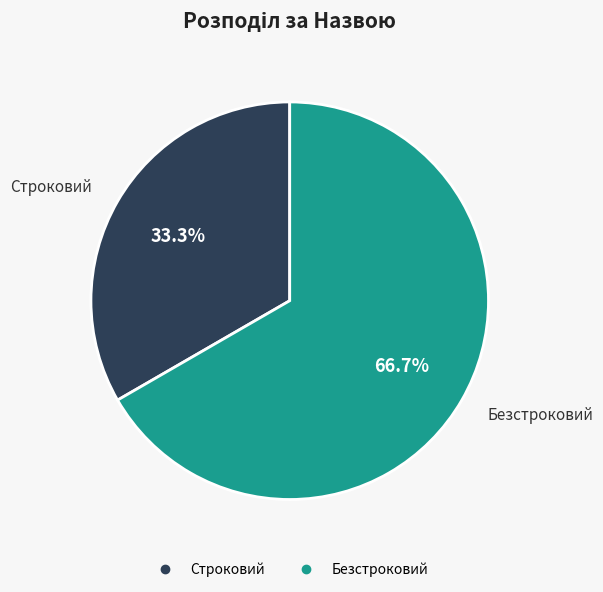

To the nearest percent, what is the difference between the Безстроковий and Строковий slice percentages?

33%